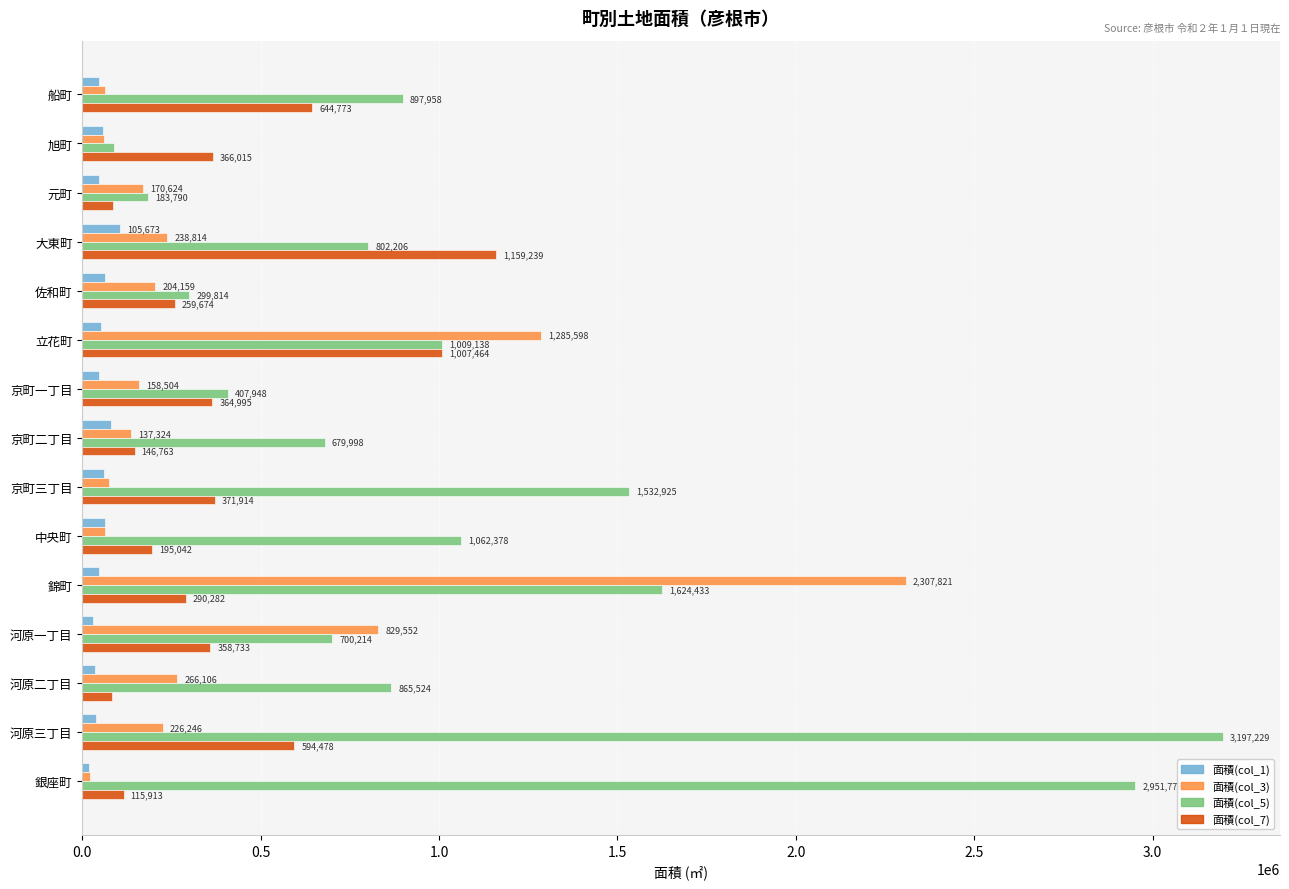

What is the difference between the 面積(col_3) values at 中央町 and 河原一丁目?

766315